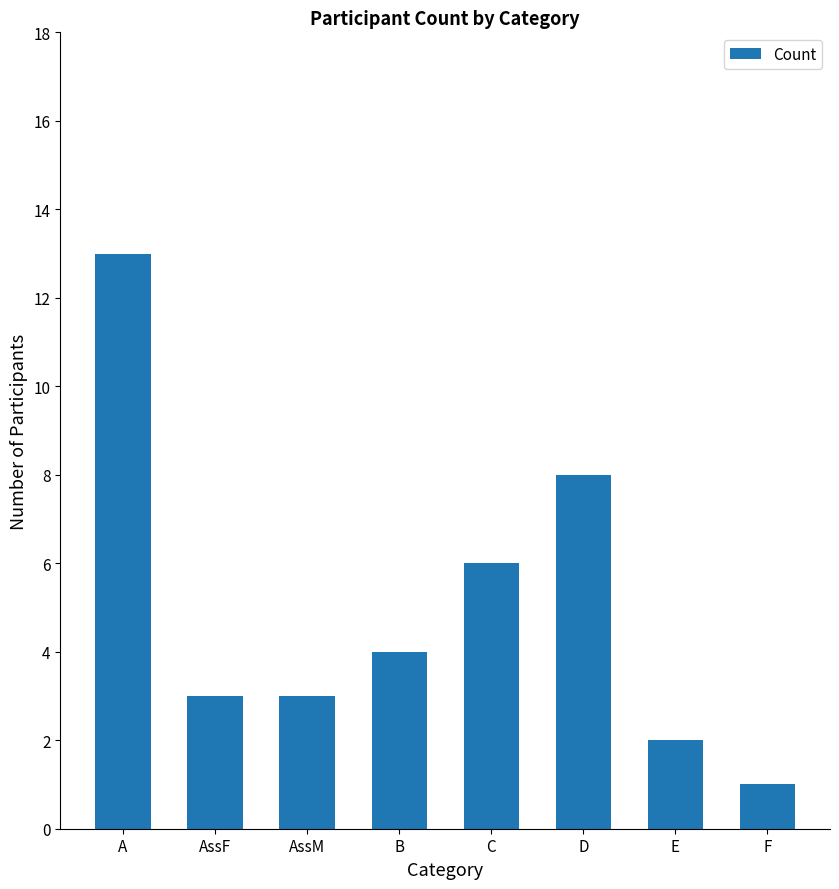

What is the difference between the second highest and second lowest values?

6